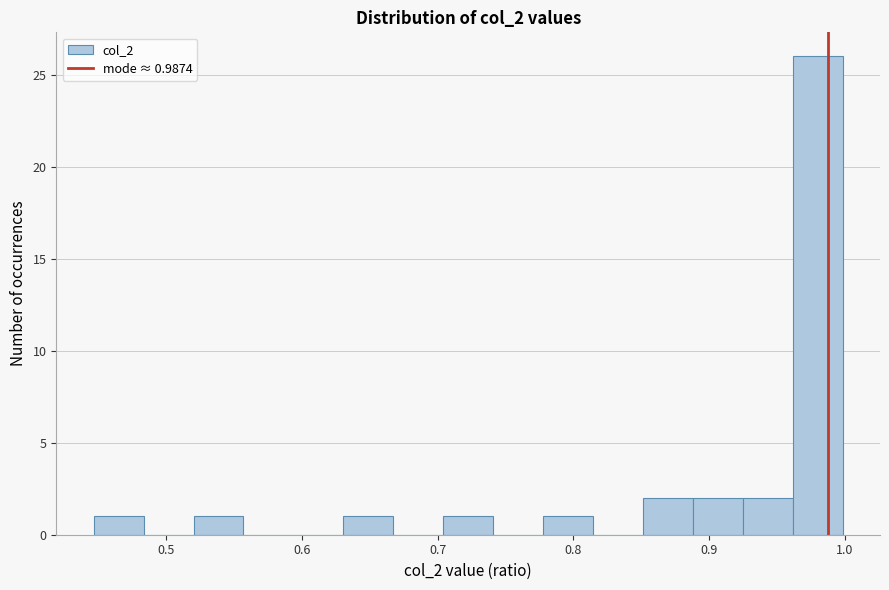

Around what value on the x-axis is the tallest bar? Give the approximate position of its centre, as read against the axis.

0.98